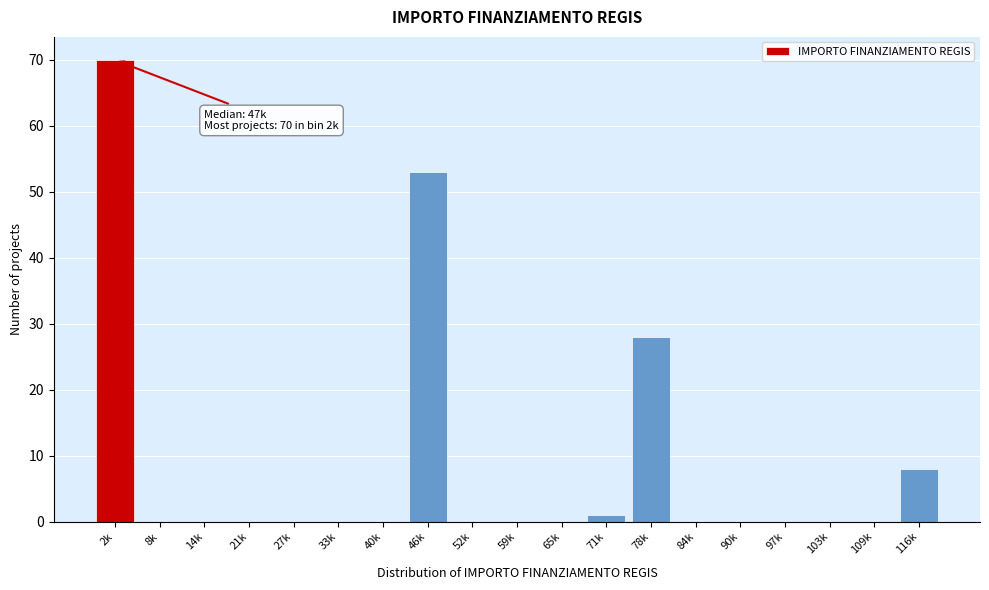

Reading left to right, list all the values displayed in this chart.

2k=70	8k=0	14k=0	21k=0	27k=0	33k=0	40k=0	46k=53	52k=0	59k=0	65k=0	71k=1	78k=28	84k=0	90k=0	97k=0	103k=0	109k=0	116k=8